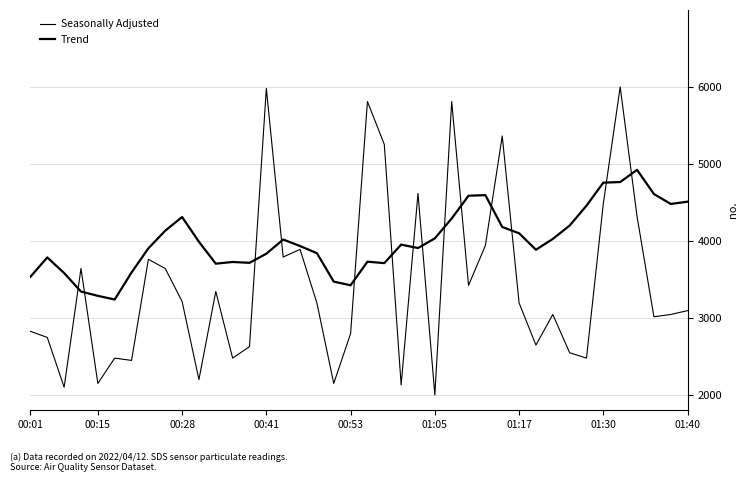

How many lines are shown in the chart?

2